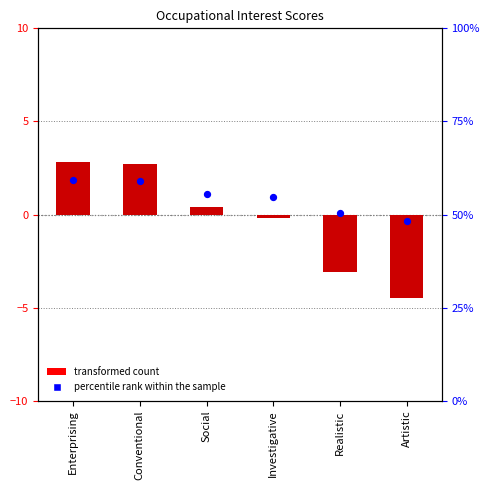

Which series reaches the minimum Y coordinate?

Occupational Interest